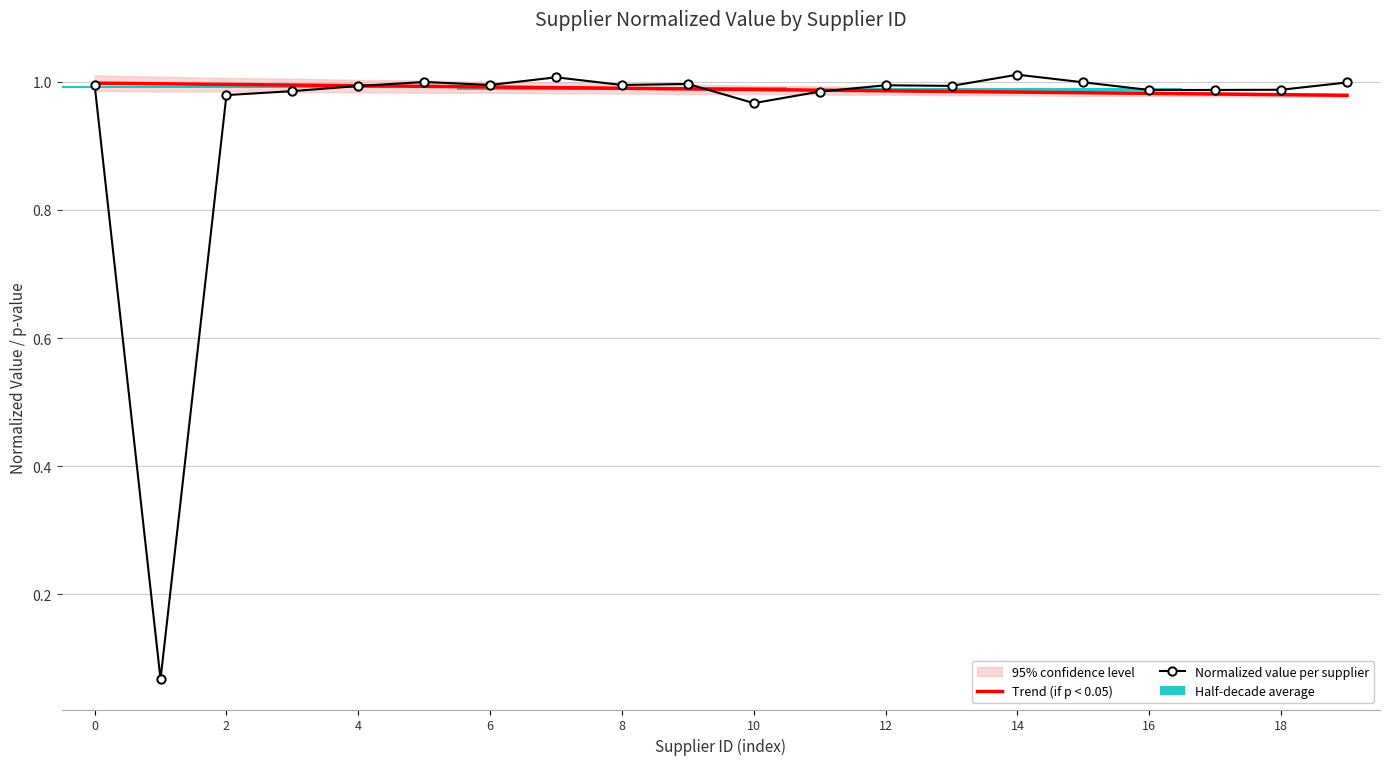

At which label is Trend (if p < 0.05) closest to 0?

19